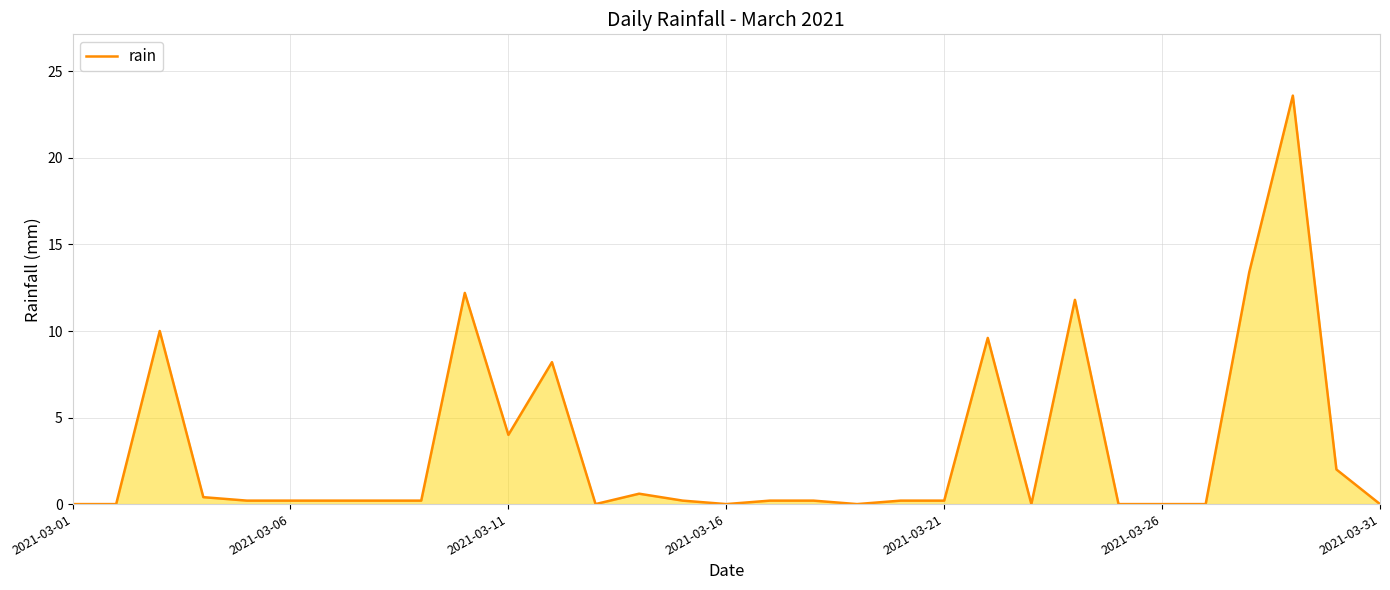

What is the difference between the maximum and minimum values?

23.6